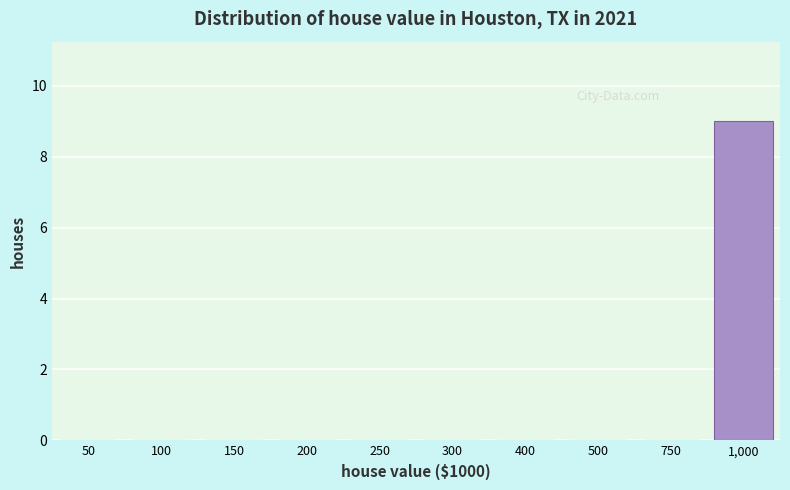

Reading left to right, transcribe all the data shown in this chart.

50=0	100=0	150=0	200=0	250=0	300=0	400=0	500=0	750=0	1,000=9